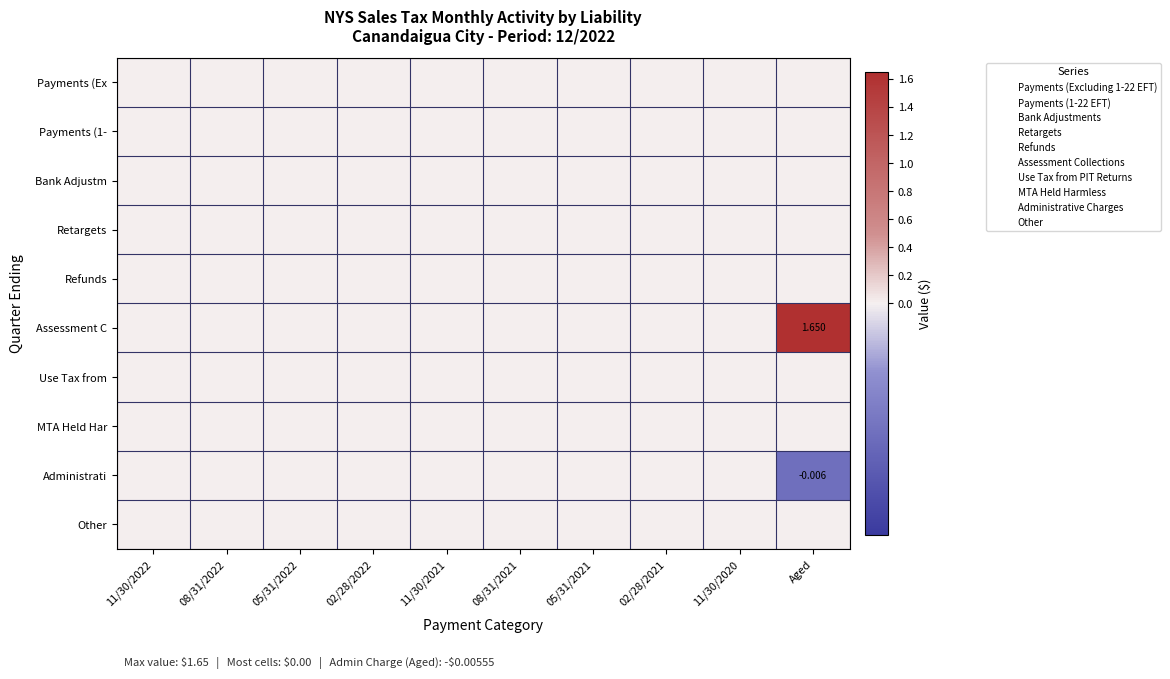

List the series in order of their peak value, lowest first.

Payments (Ex, Payments (1-, Bank Adjustm, Retargets, Refunds, Use Tax from, MTA Held Har, Administrati, Other, Assessment C